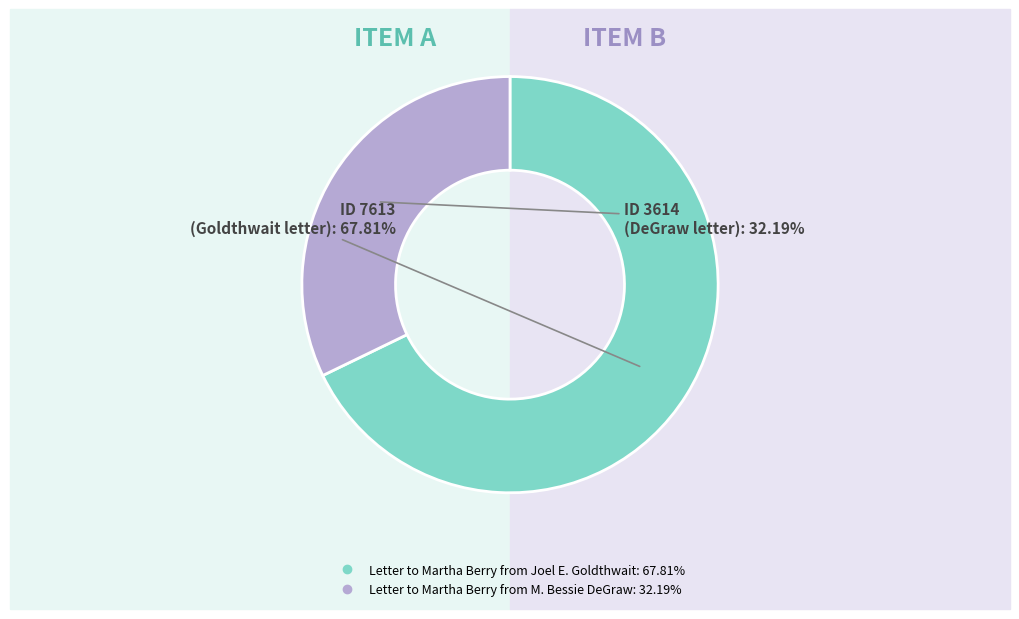

Is the sum of Letter to Martha Berry from M. Bessie DeGraw and Letter to Martha Berry from Joel E. Goldthwait greater than half?

Yes